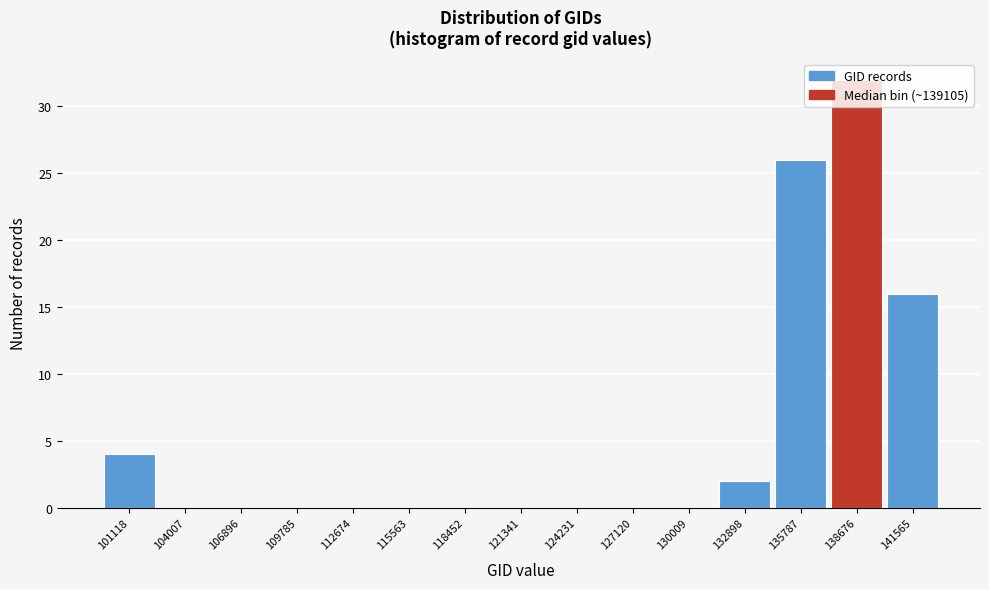

What is the change in value from 132898 to 138676?

+30